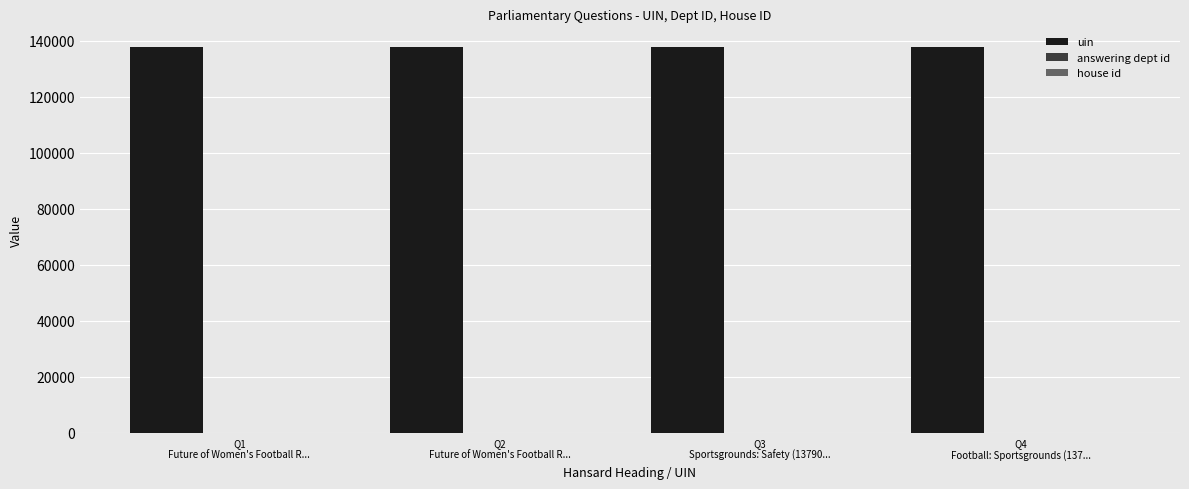

What is the greatest value displayed?

137901